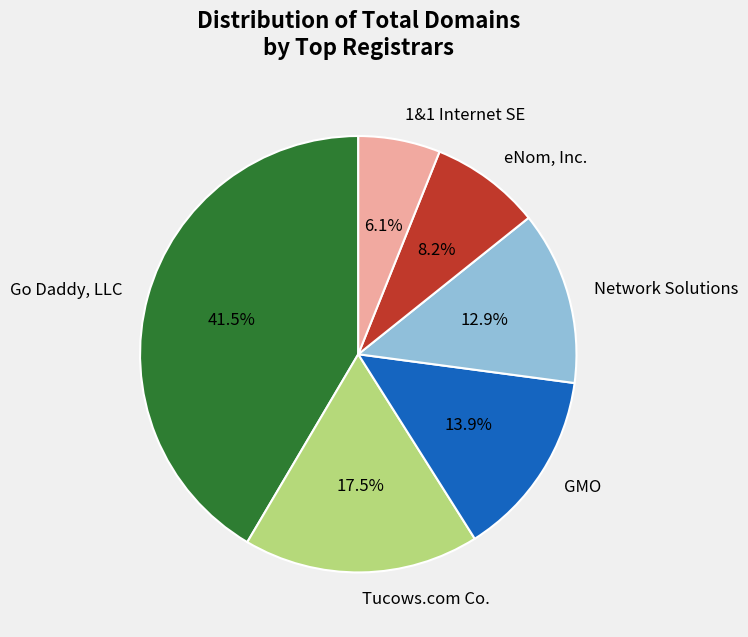

Which category has the biggest portion of the pie?

Go Daddy, LLC